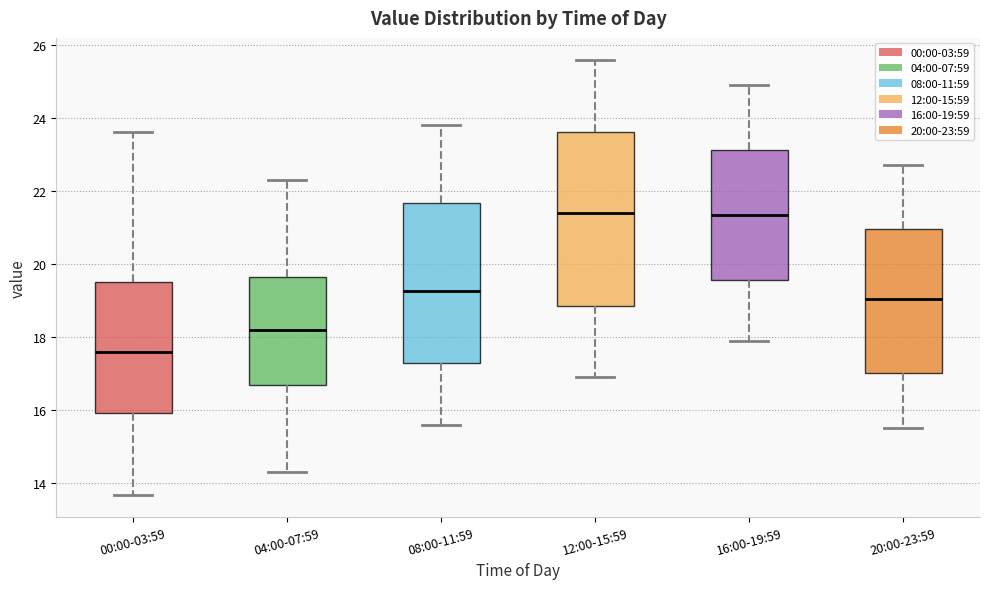

Where does the upper whisker of the box for 04:00-07:59 end on the y-axis? The values are not printed on the chart, so give them approximately, as read against the axis.

22.4